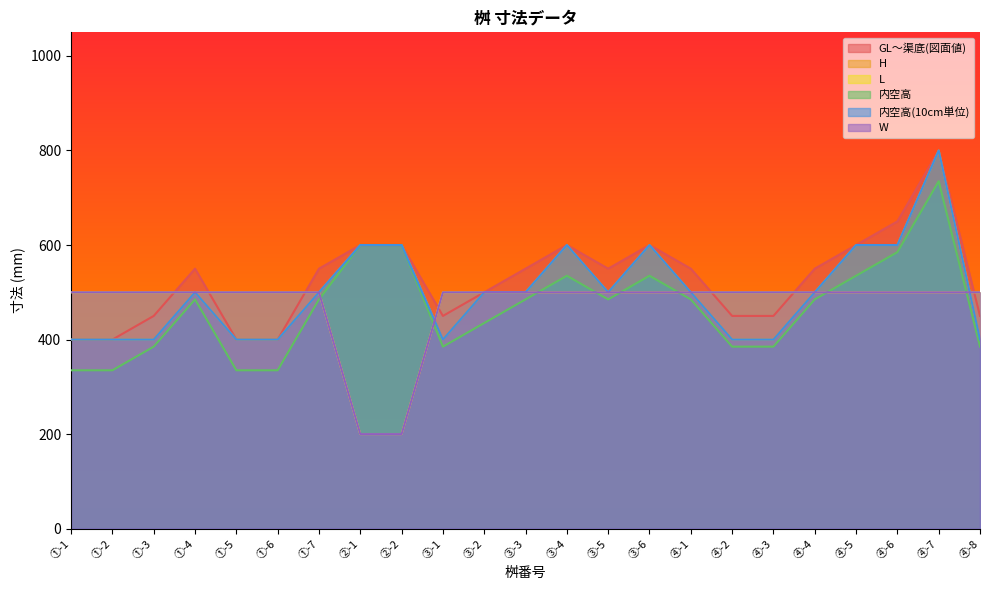

Which series has the largest total across all categories?

GL～渠底(図面値)